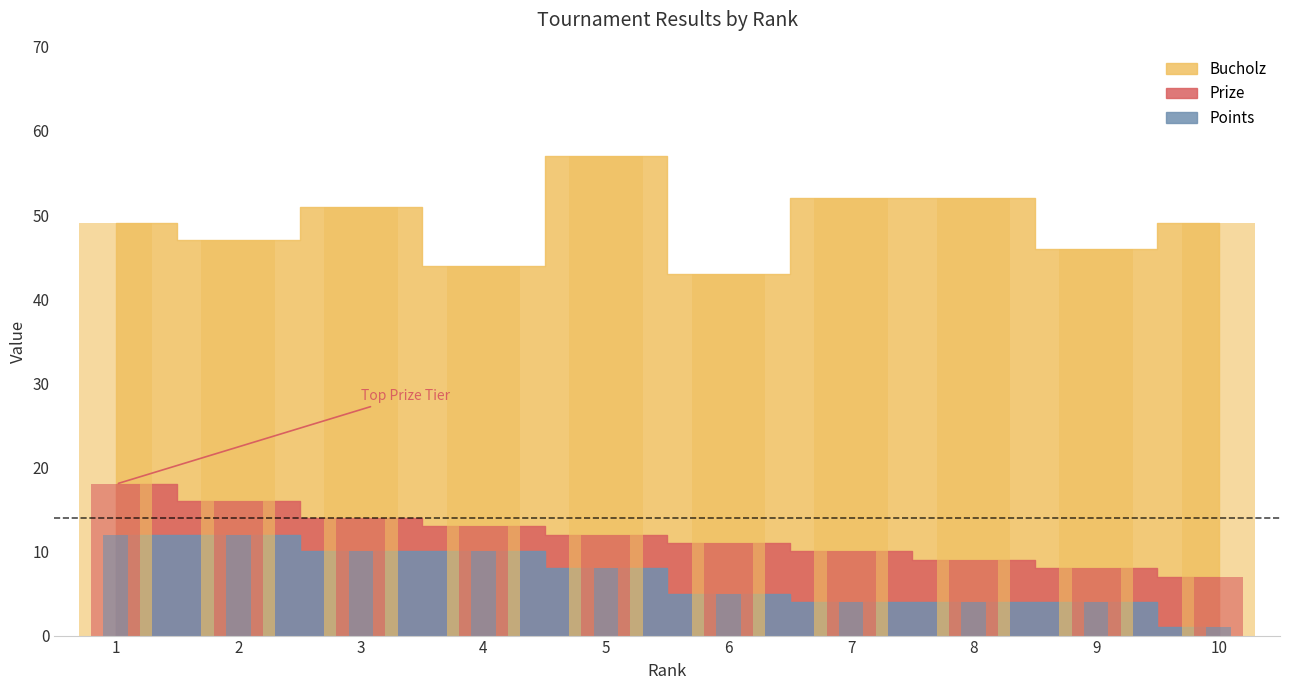

The value of Bucholz at 6 is 43. True or false?

True